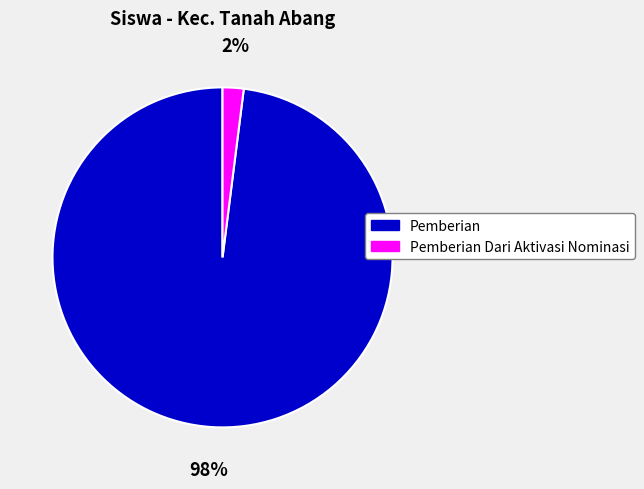

Combined, do Pemberian and Pemberian Dari Aktivasi Nominasi account for over 50%?

Yes